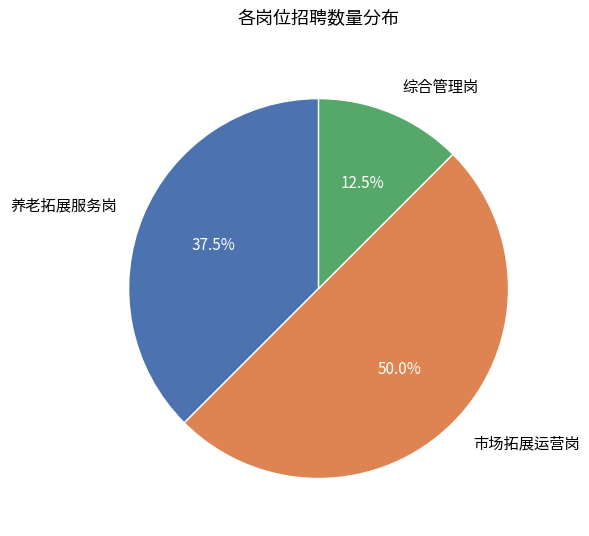

What is the largest slice in the pie chart?

市场拓展运营岗